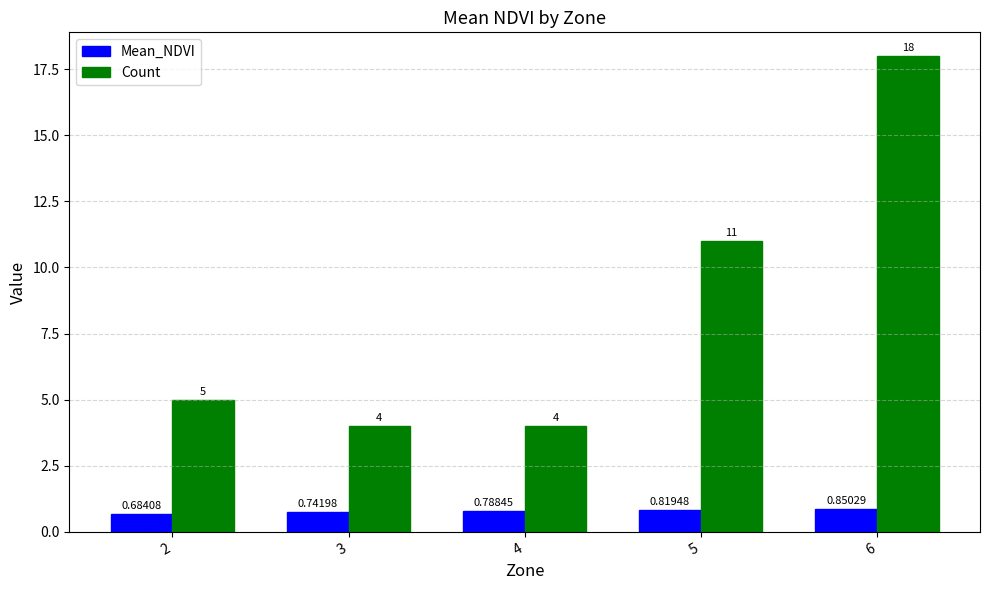

Is it true that Count equals 7.6 at 2?

False